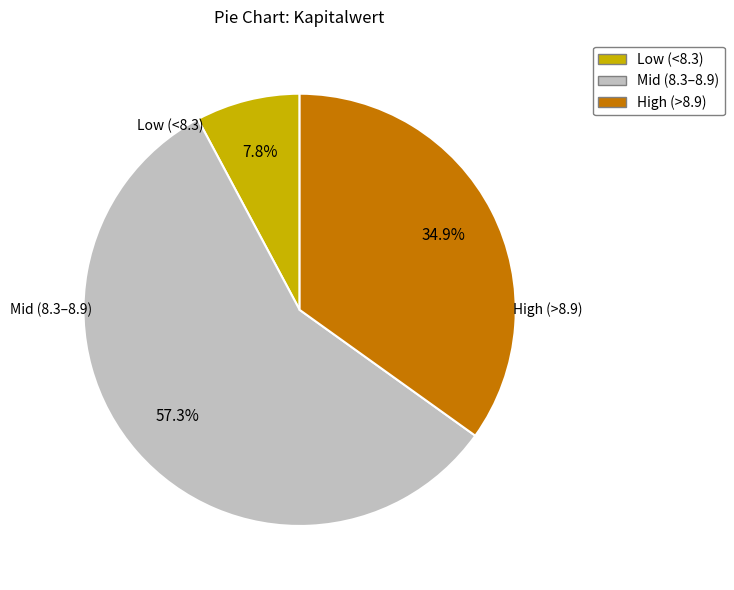

What is the largest slice in the pie chart?

Mid (8.3–8.9)